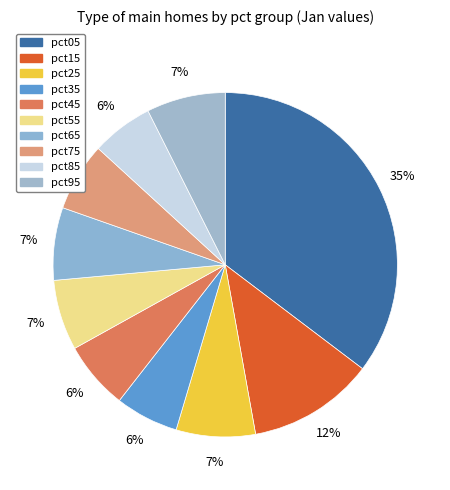

True or false: pct95 accounts for 7% of the total.

True